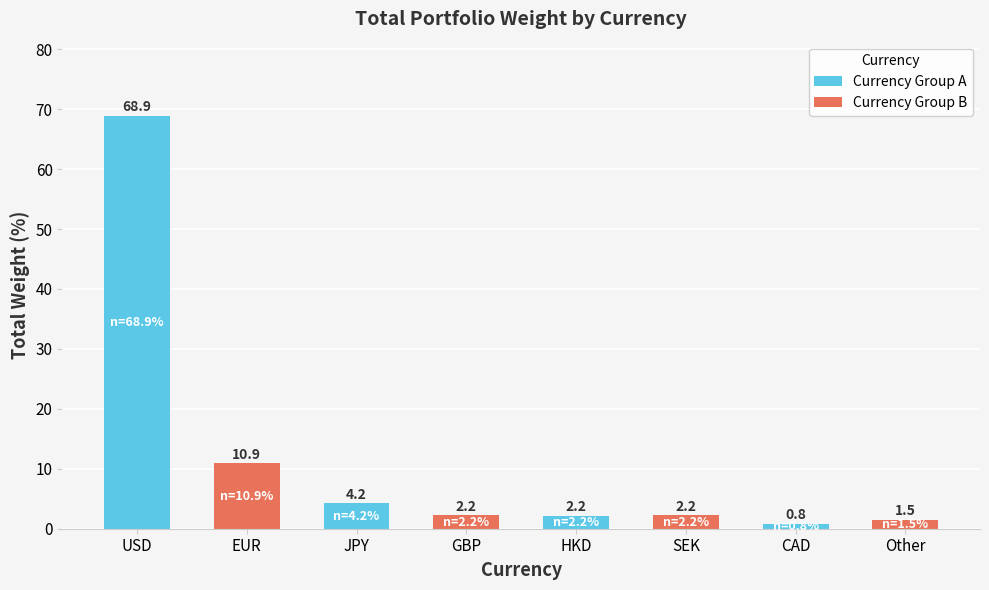

Which category has the lowest value across all series?

CAD